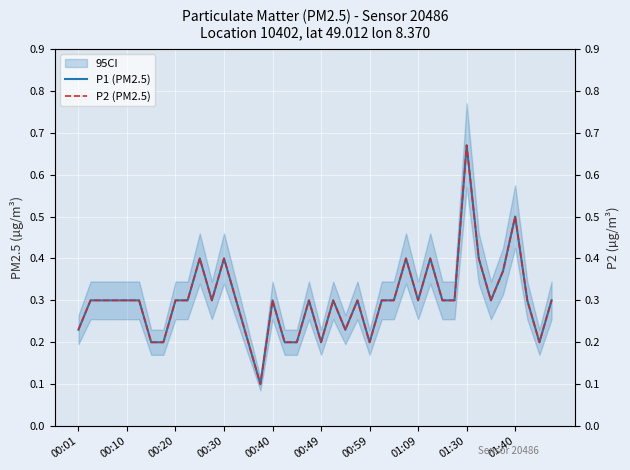

List the series in order of their peak value, lowest first.

P1 (PM2.5), P2 (PM2.5)